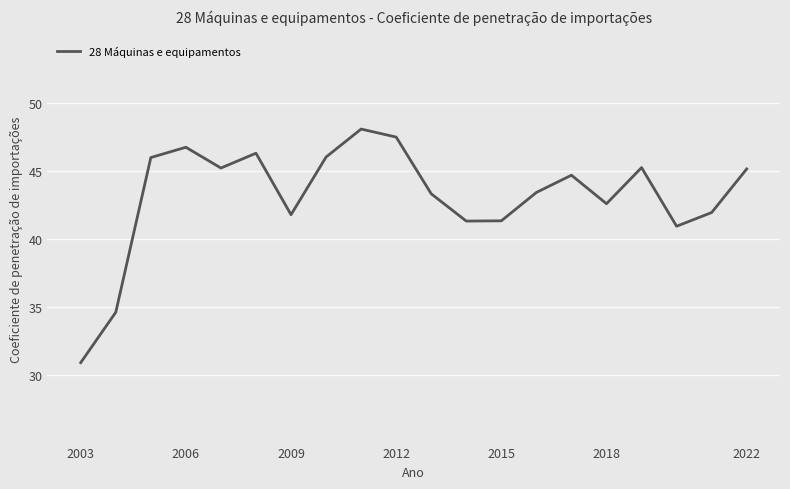

What is the maximum value shown in the chart?

48.1